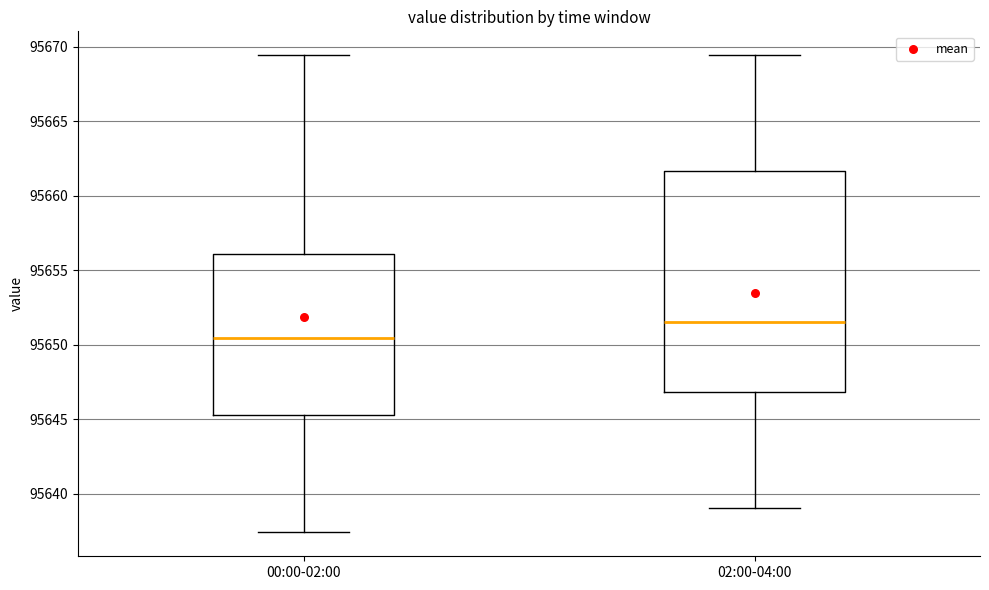

Reading left to right, read every box against the y-axis: the position of its median line, the range the box covers, and the ends of its whiskers. The values are not printed on the chart, so give them approximately, as read against the axis.

00:00-02:00: median 95650.5, box 95645.0 to 95656.0, whiskers 95637.5 to 95669.5
02:00-04:00: median 95651.5, box 95647.0 to 95661.5, whiskers 95639.0 to 95669.5